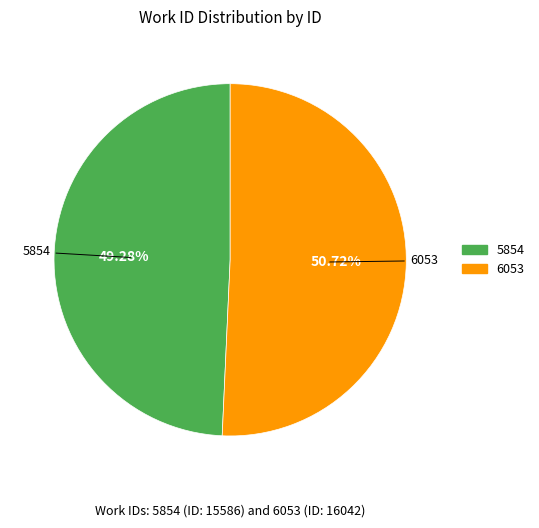

To the nearest percent, what is the combined percentage of 6053 and 5854?

100%